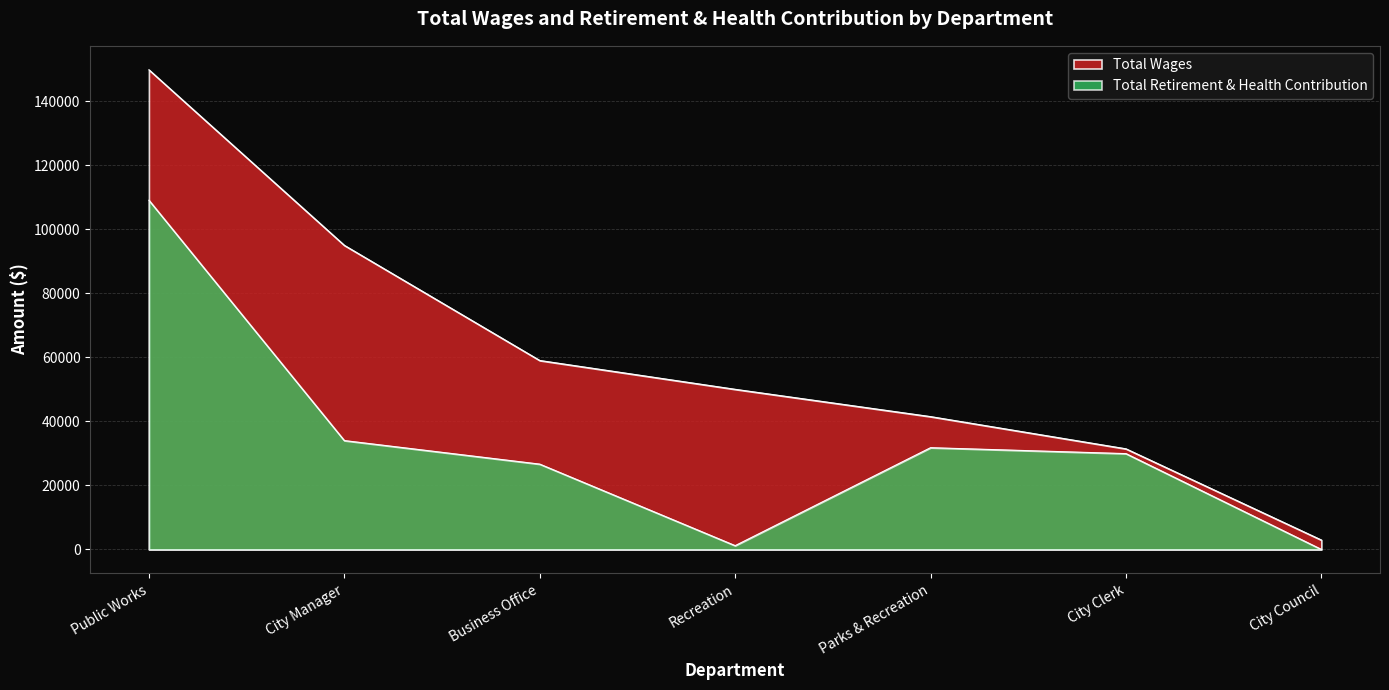

At which category is the sum across all series the highest?

Public Works